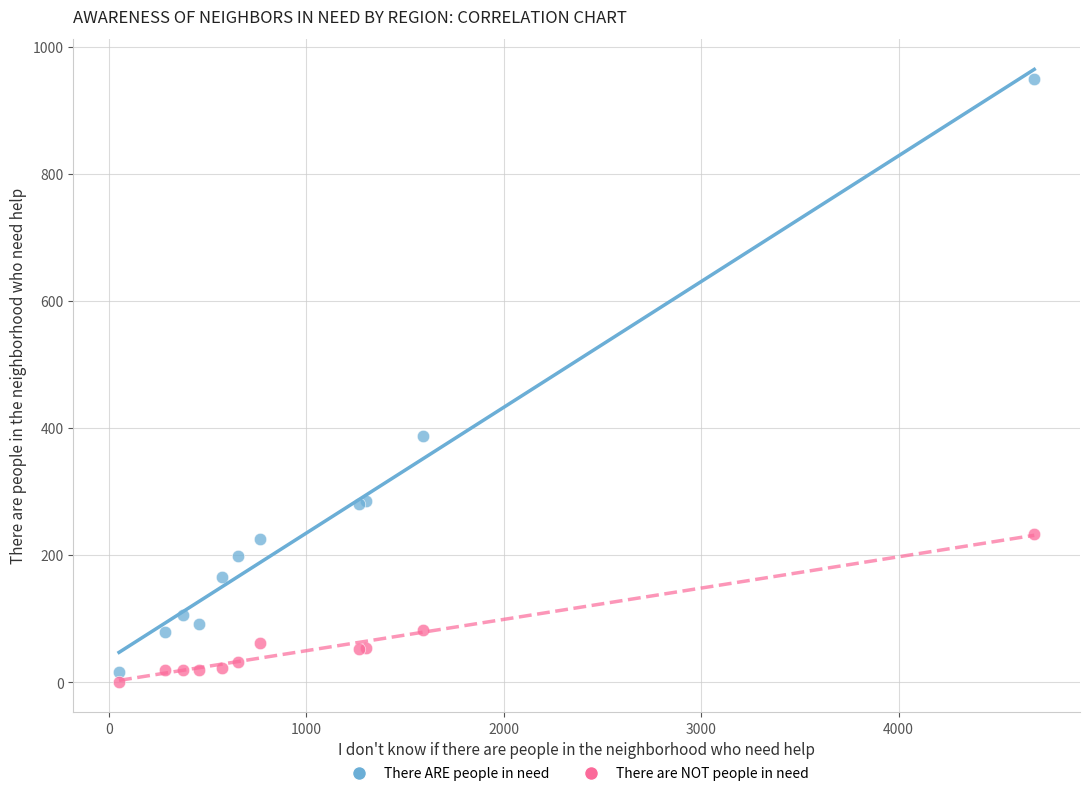

Across all series, what Y value is closest to 475?

388